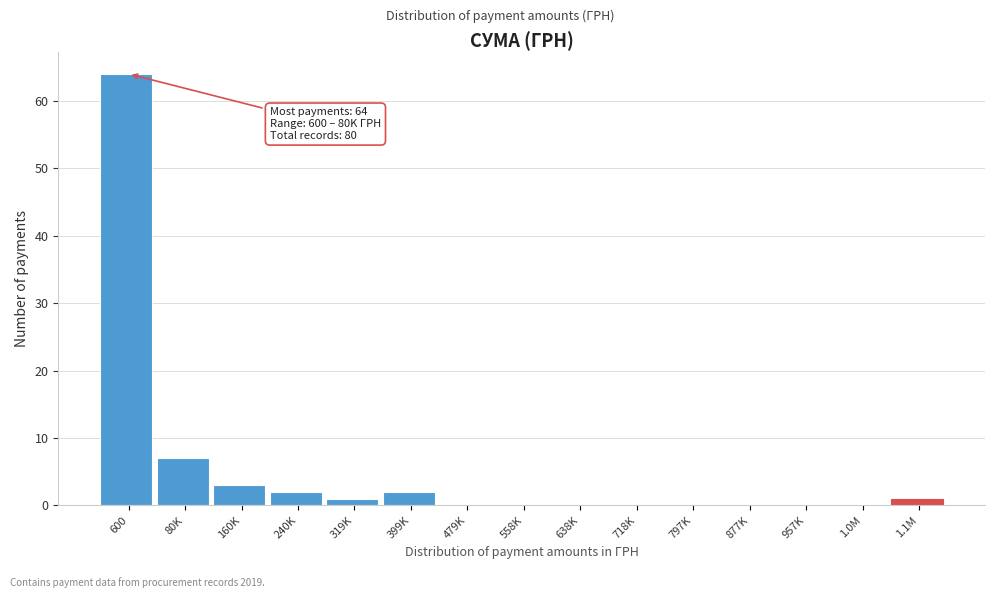

Reading left to right, transcribe all the data shown in this chart.

600=64	80K=7	160K=3	240K=2	319K=1	399K=2	479K=0	558K=0	638K=0	718K=0	797K=0	877K=0	957K=0	1.0M=0	1.1M=1